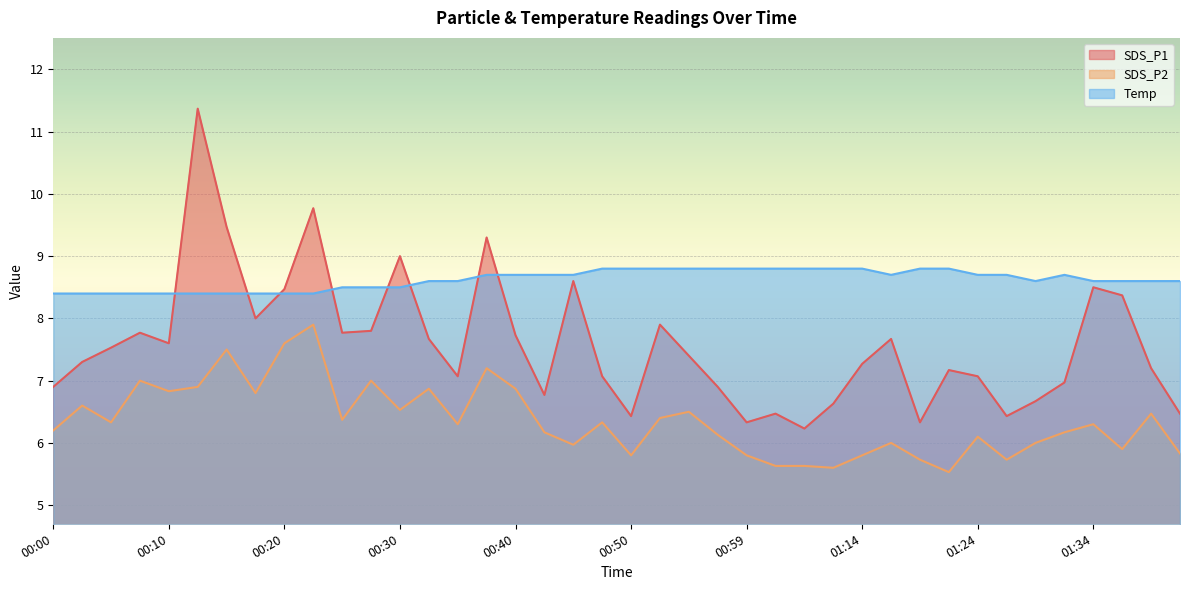

How many series are shown in this chart?

3